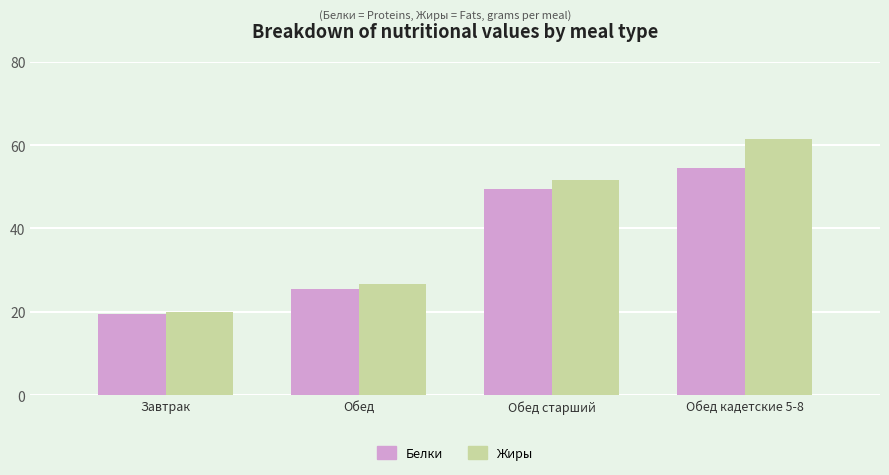

What is the minimum value for Белки?

19.4